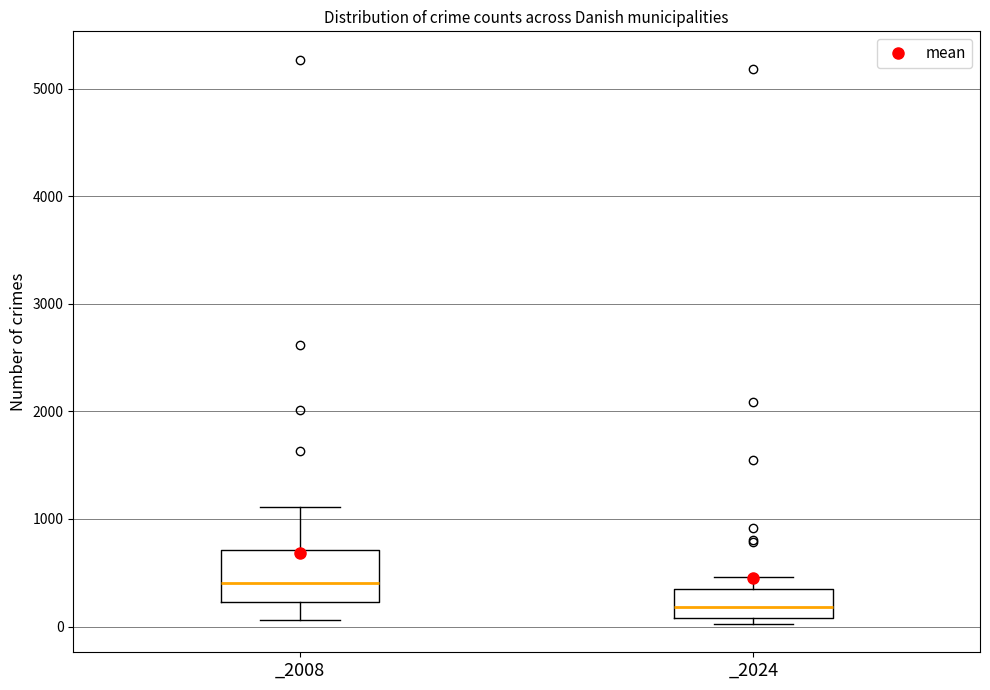

Reading left to right, read every box against the y-axis: the position of its median line, the range the box covers, and the ends of its whiskers. The values are not printed on the chart, so give them approximately, as read against the axis.

_2008: median 400, box 200 to 700, whiskers 100 to 1100
_2024: median 200, box 100 to 300, whiskers 0 to 500